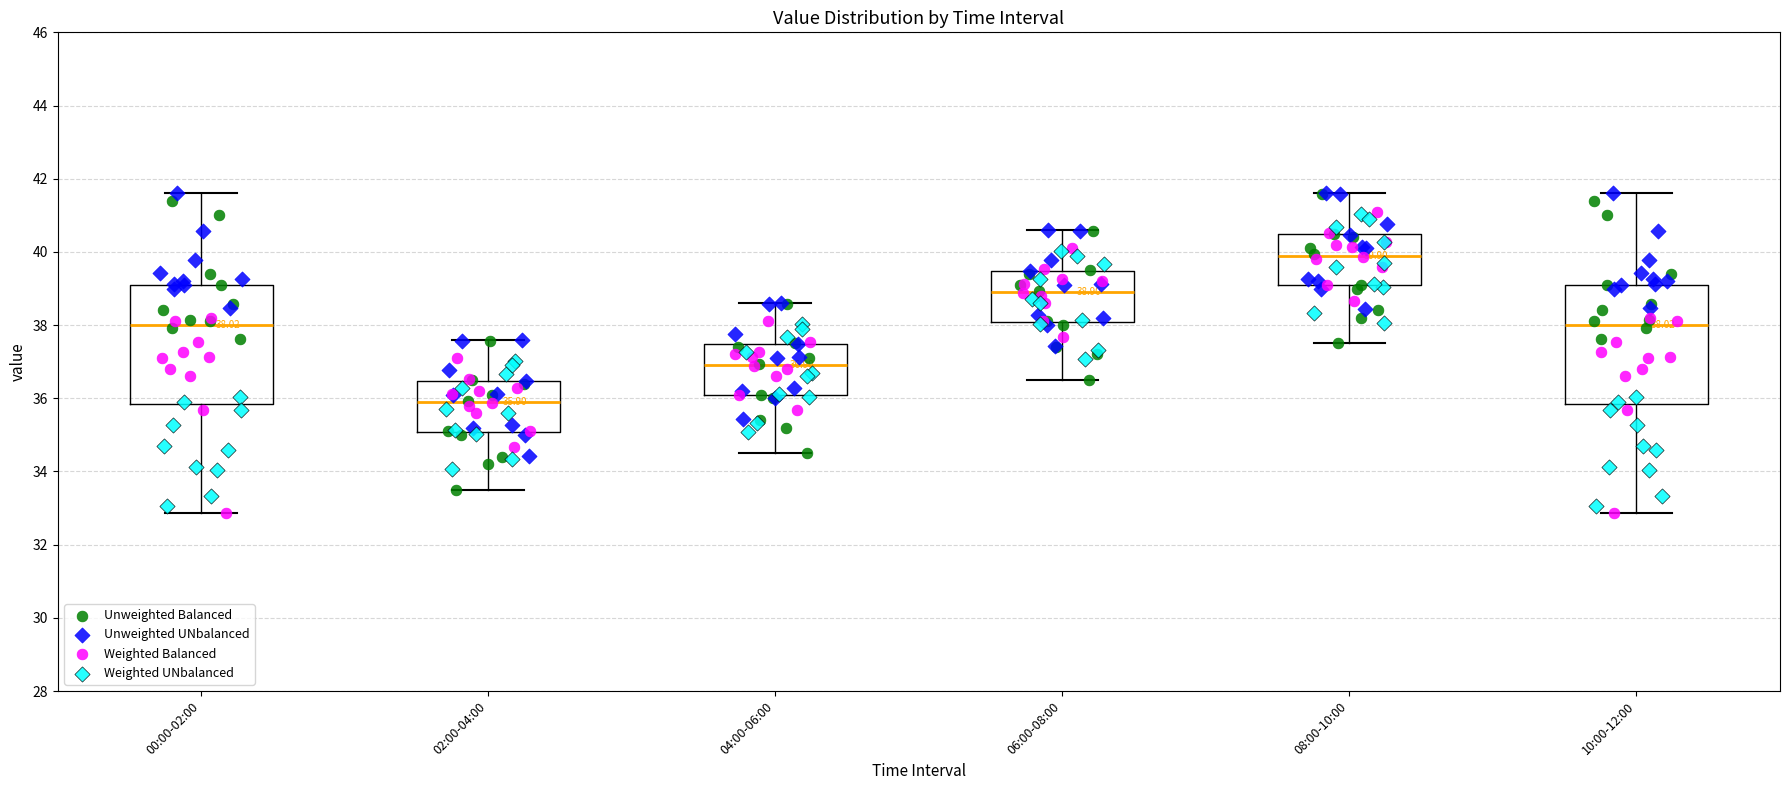

Which box's median line is the lowest?

02:00-04:00